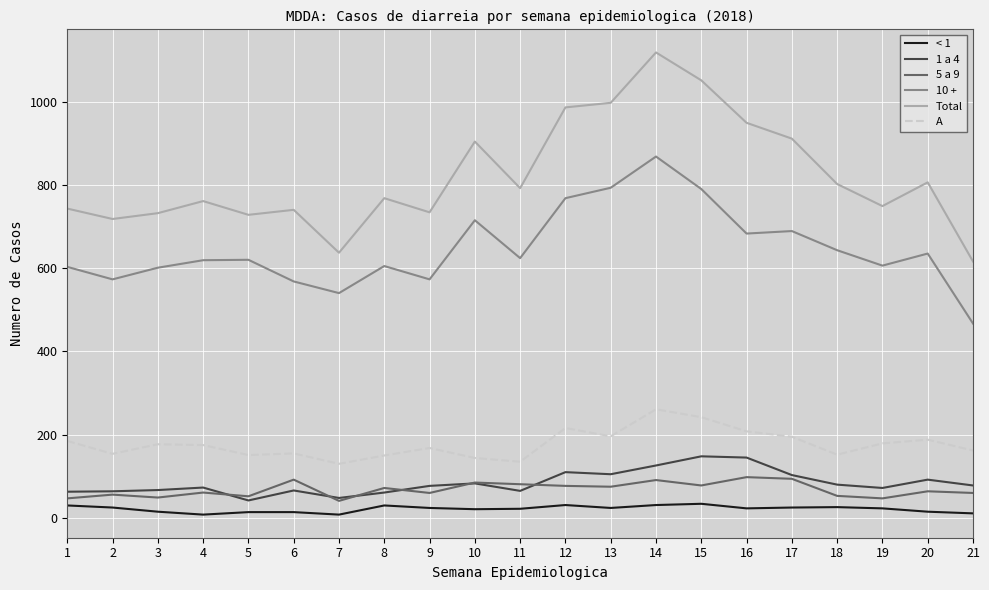

At which category is the sum across all series the highest?

14